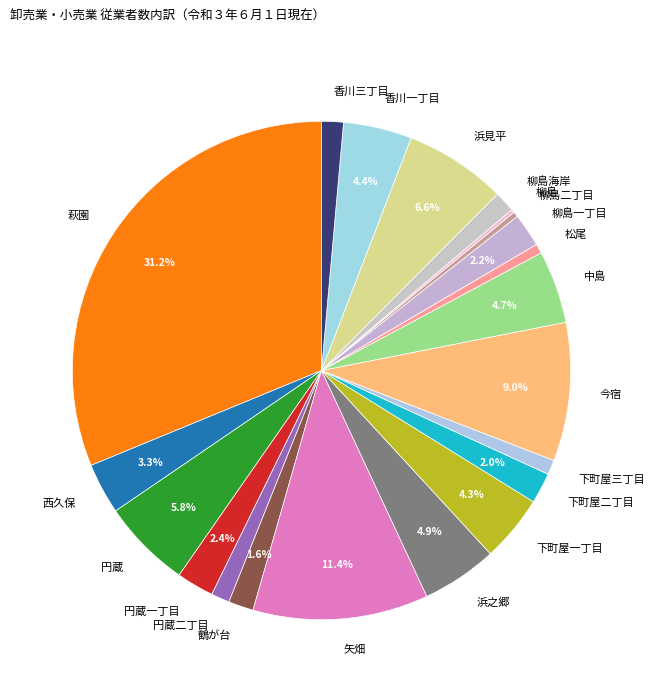

Which category has the biggest portion of the pie?

萩園